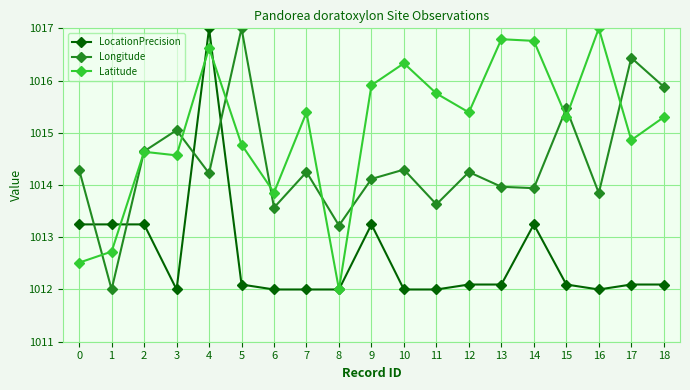

Does the chart have visible grid lines?

Yes